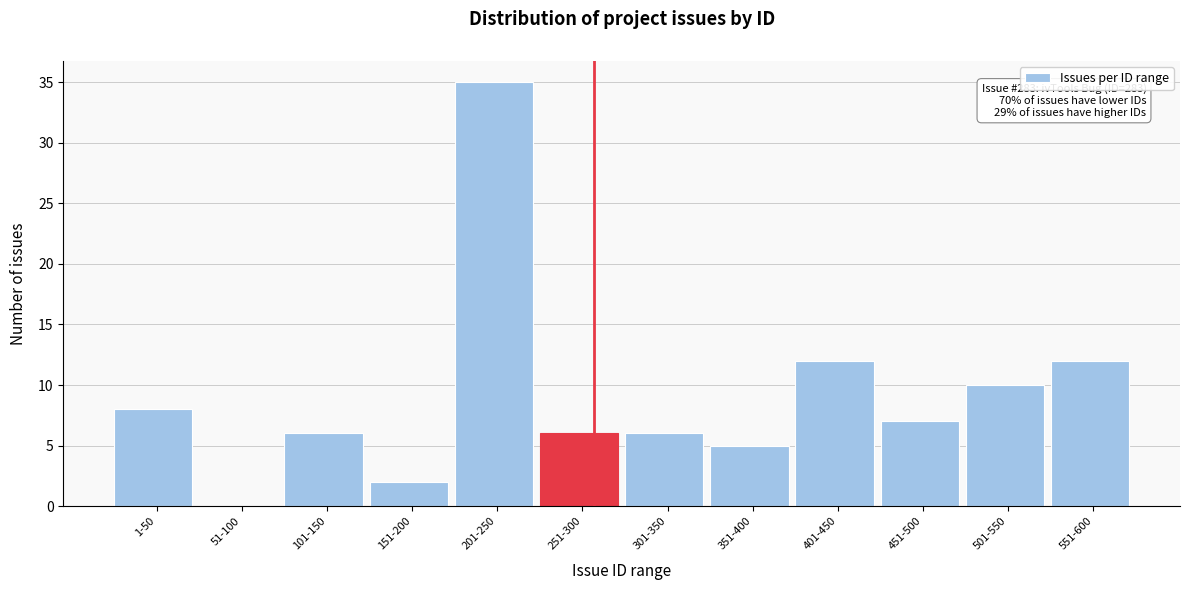

Reading right to left, what are all the values shown in this chart?

551-600=12	501-550=10	451-500=7	401-450=12	351-400=5	301-350=6	251-300=6	201-250=35	151-200=2	101-150=6	51-100=0	1-50=8